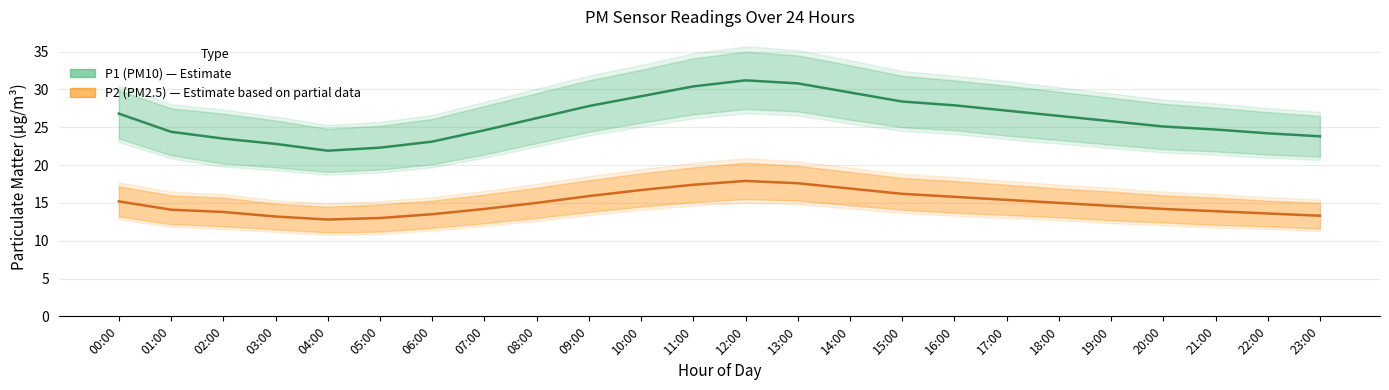

How many distinct data groups are displayed?

2